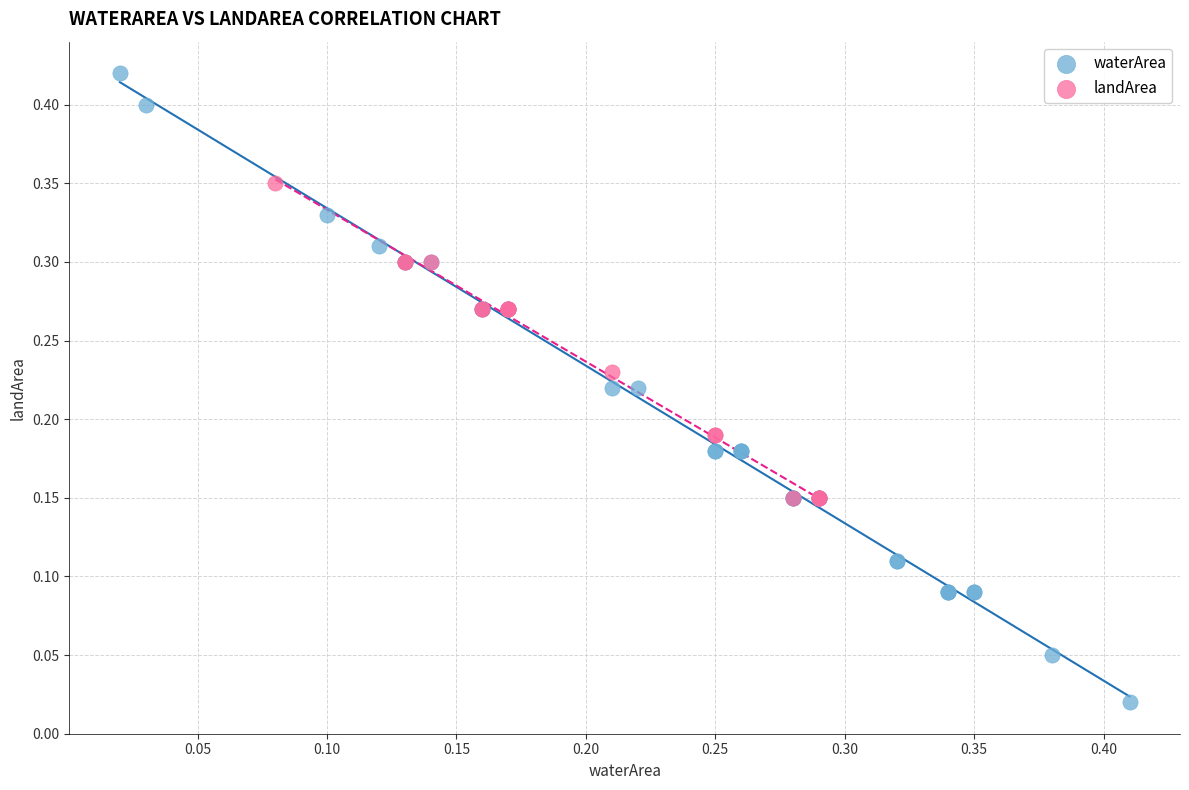

Which series contains the highest Y value?

waterArea